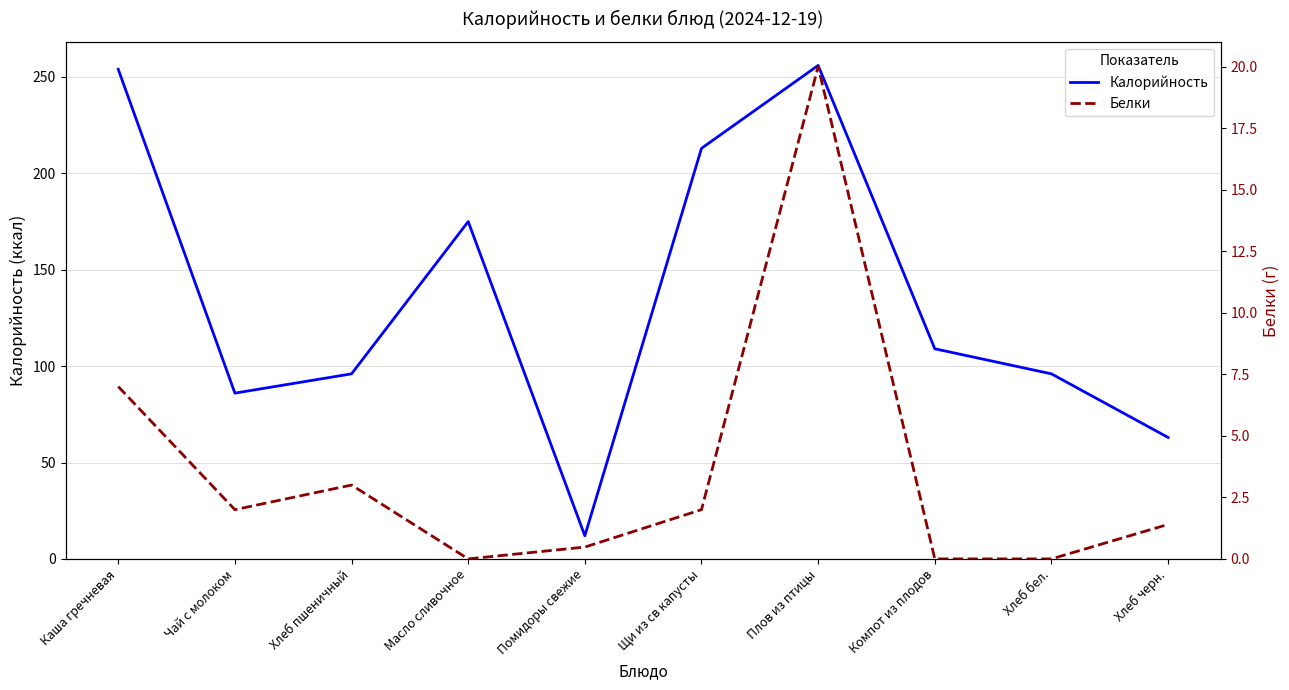

What are all the series names shown in the legend?

Калорийность, Белки